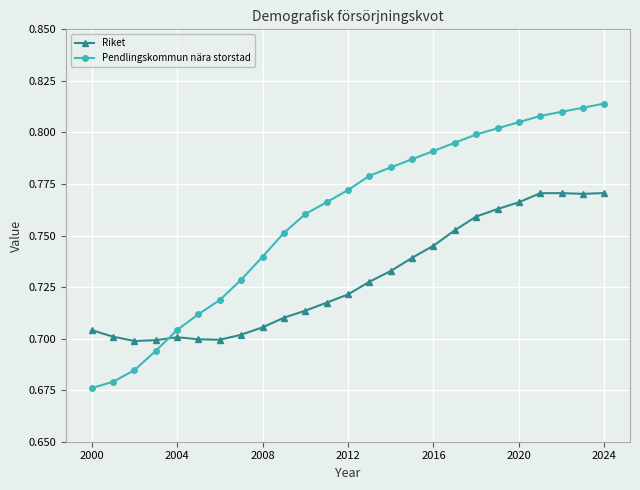

At how many categories does at least one series exceed 0?

25